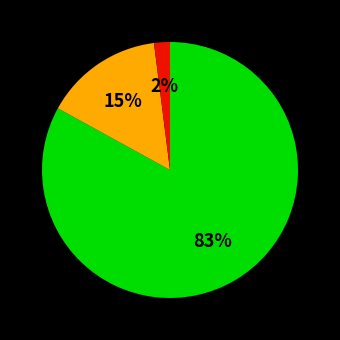

To the nearest percent, what is the difference between the largest and smallest slice percentages?

81%